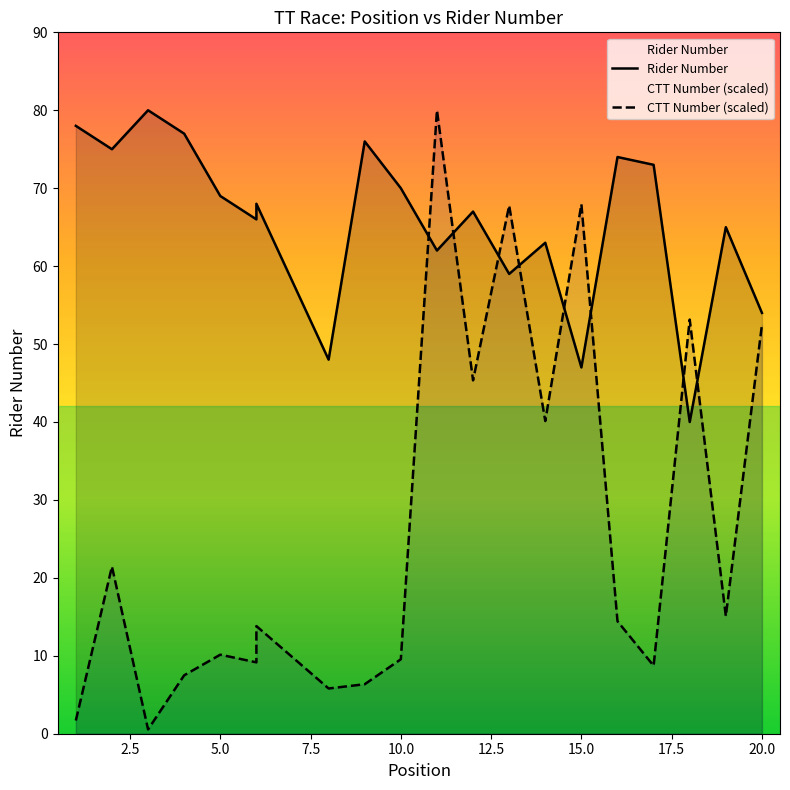

In CTT Number (scaled), how many points are lower than both neighbors (excluding endpoints)?

7